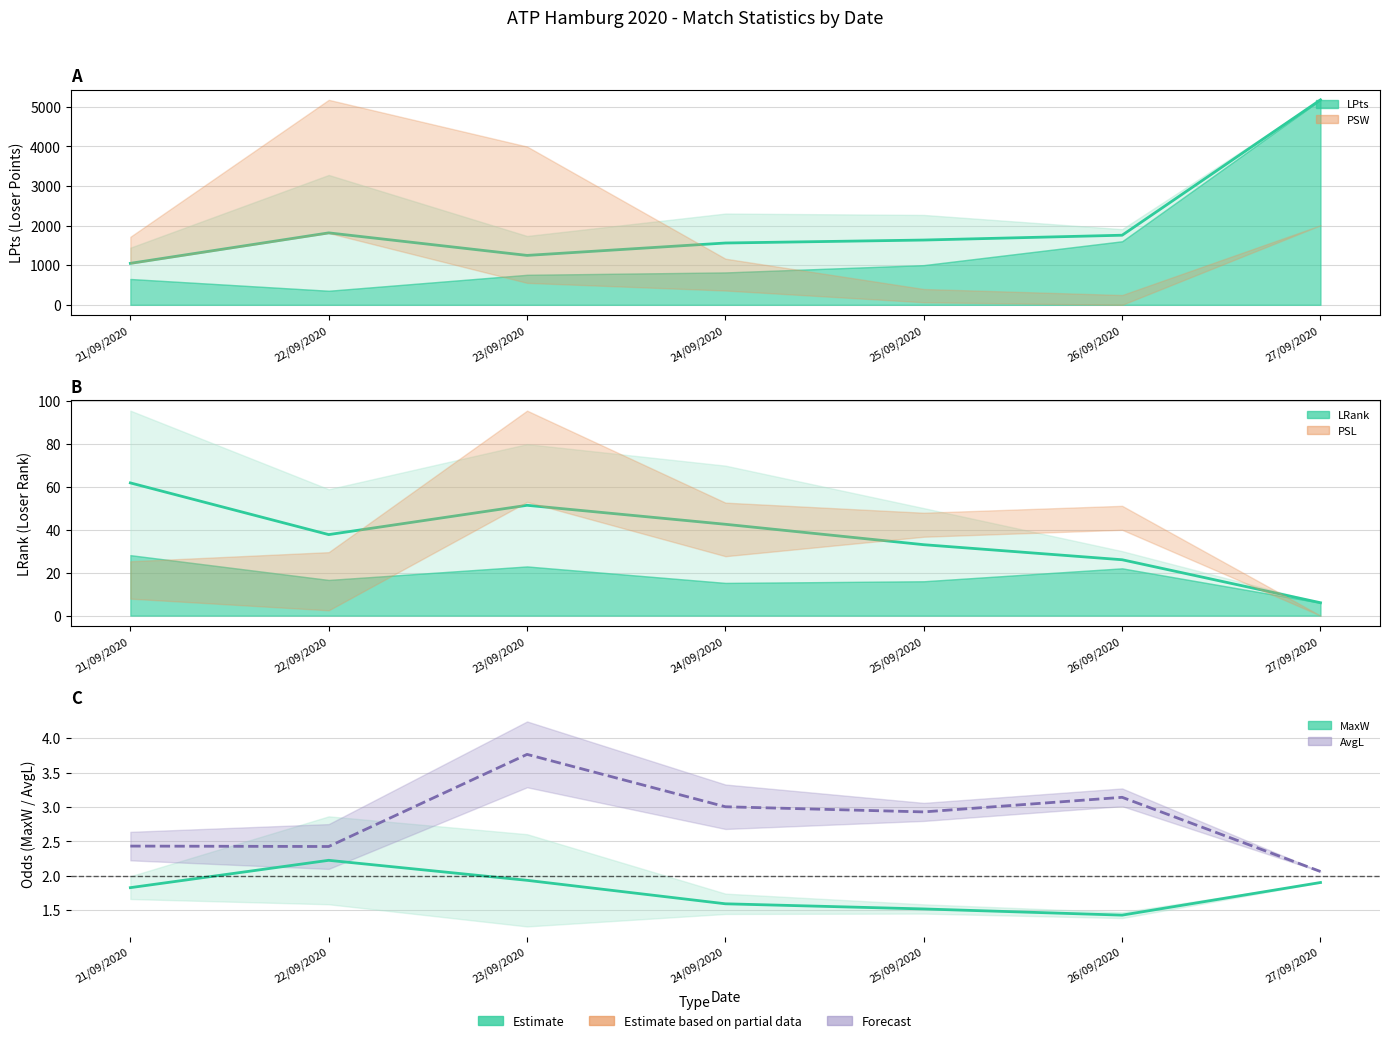

How many lines are shown in the chart?

4